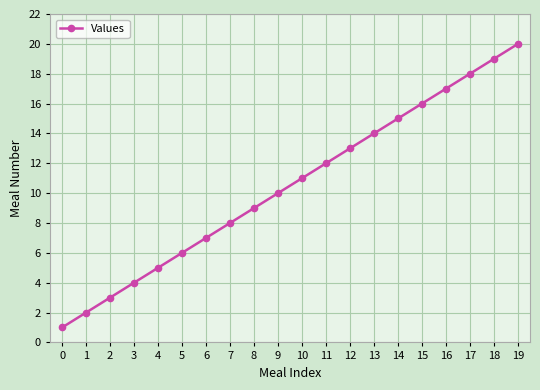

What value does the data have at 4, to the nearest 5?

5